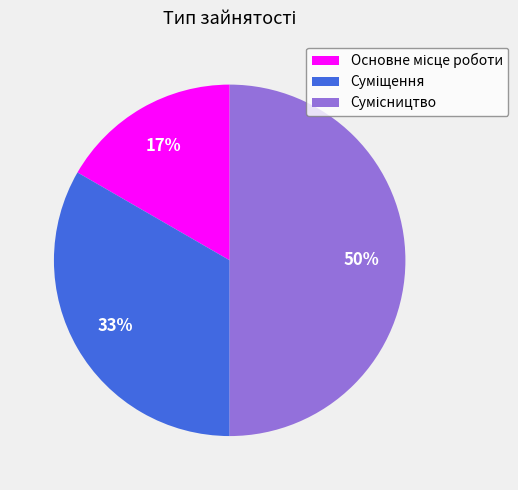

To the nearest percent, what is the difference between the largest and smallest slice percentages?

33%